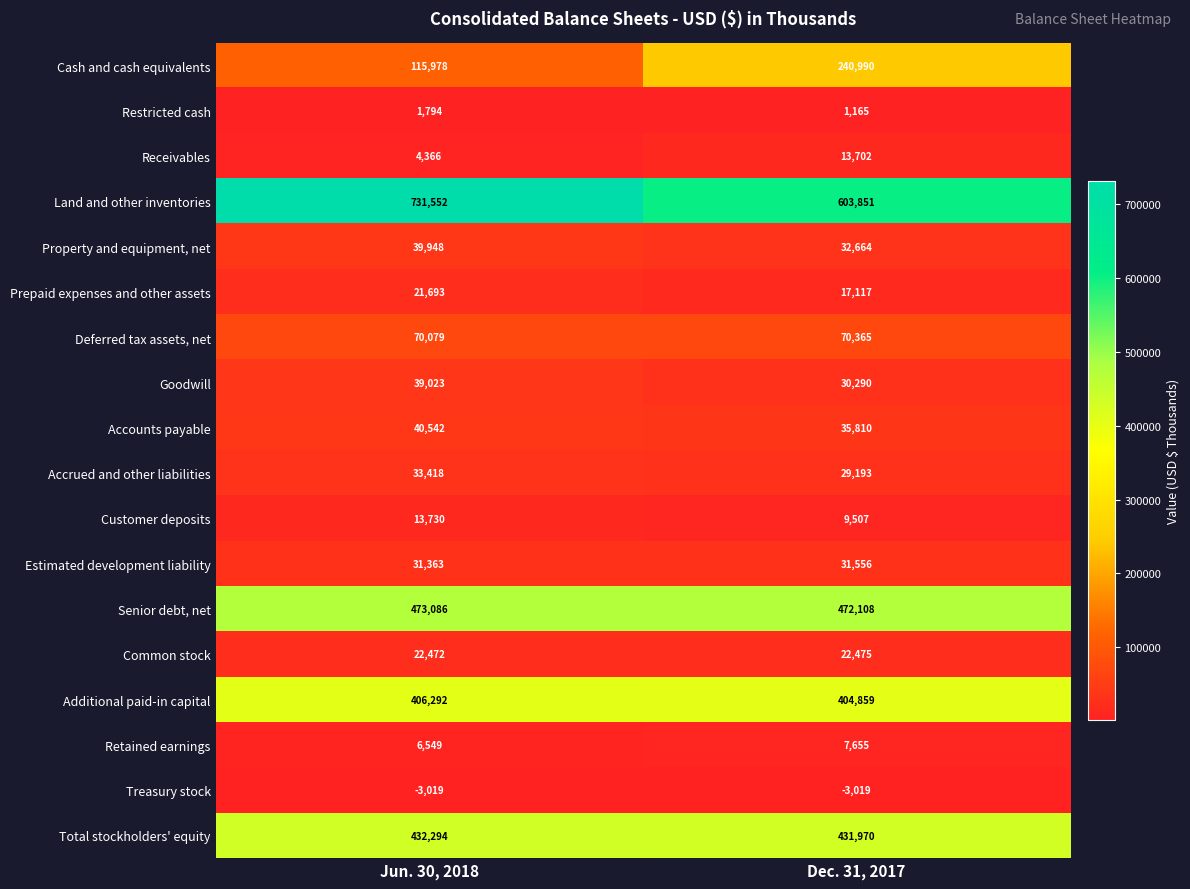

Is it true that Accrued and other liabilities equals 33418 at Jun. 30, 2018?

True